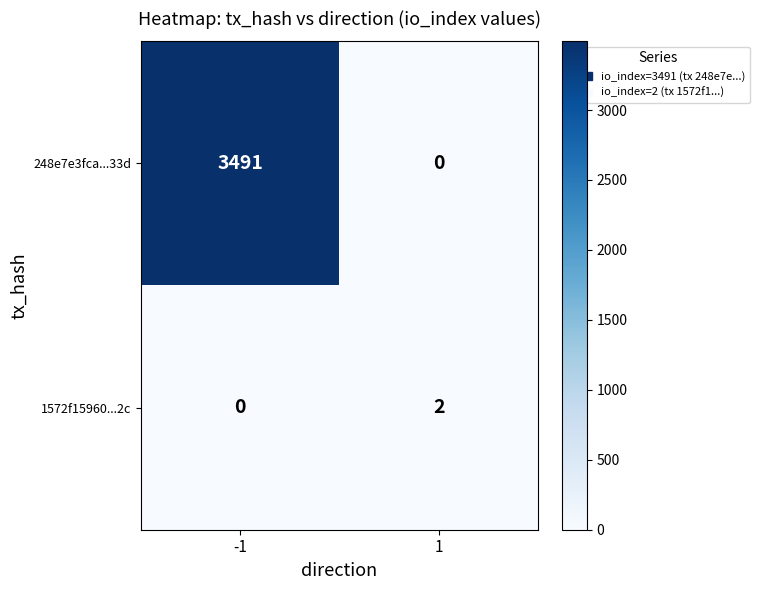

Which series changed the most between -1 and 1?

248e7e3fca...33d